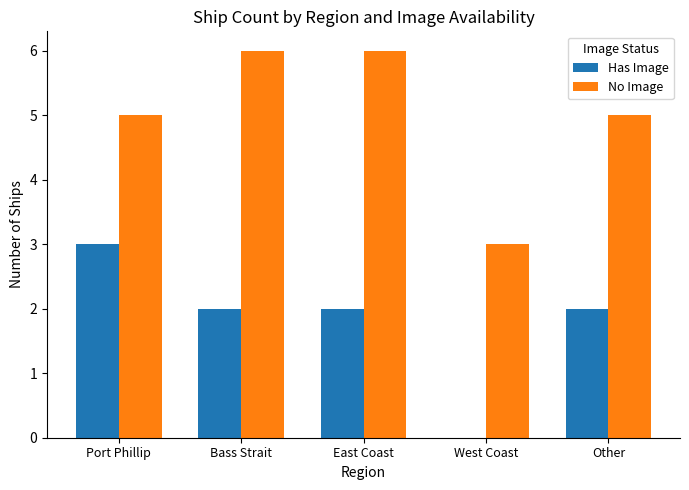

What is the average value of the Has Image series?

2